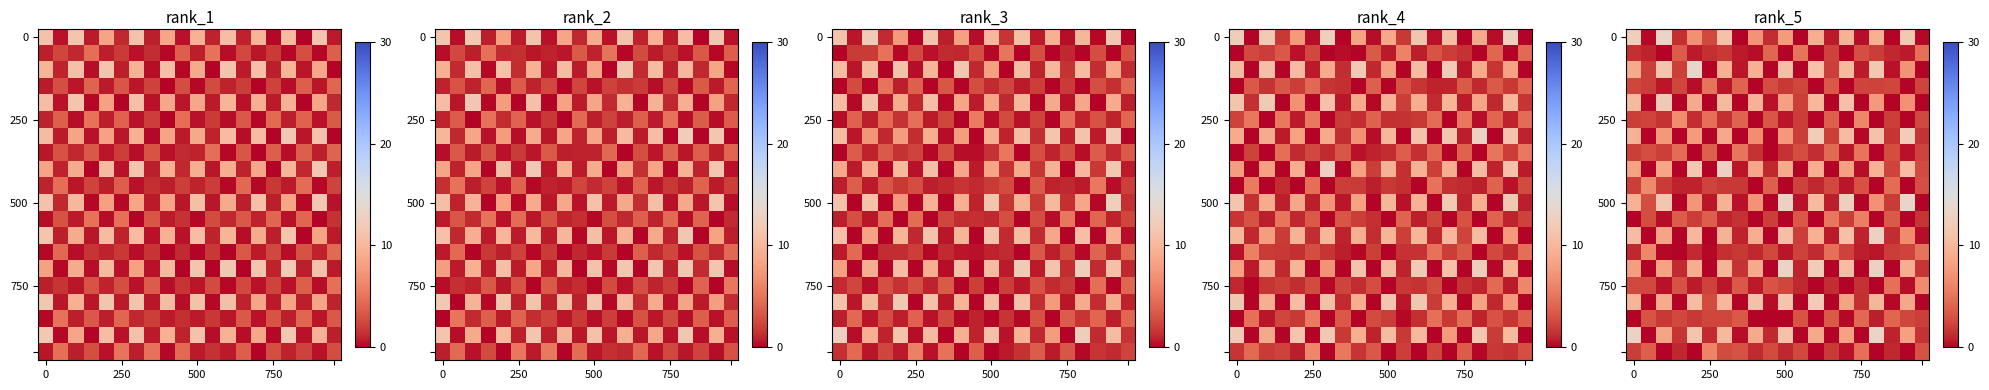

What is the greatest value displayed?

13.5